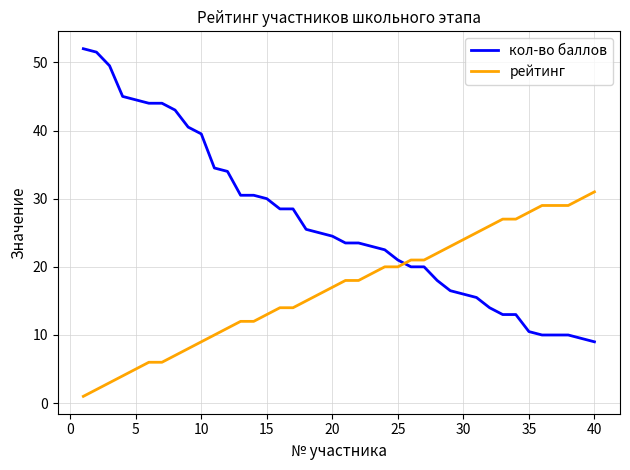

How many intersections are there between кол-во баллов and рейтинг?

1